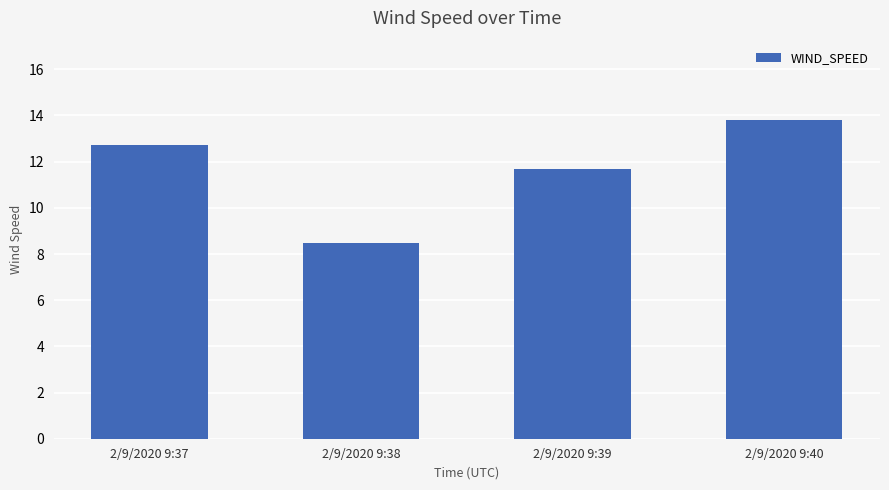

Reading right to left, extract all data points from this chart.

13.8	11.7	8.5	12.7